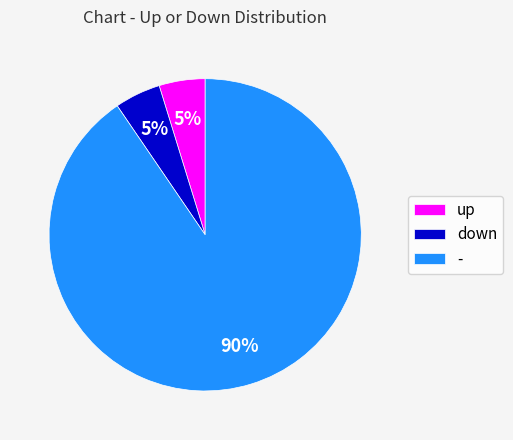

Does - represent more than half of the total?

Yes